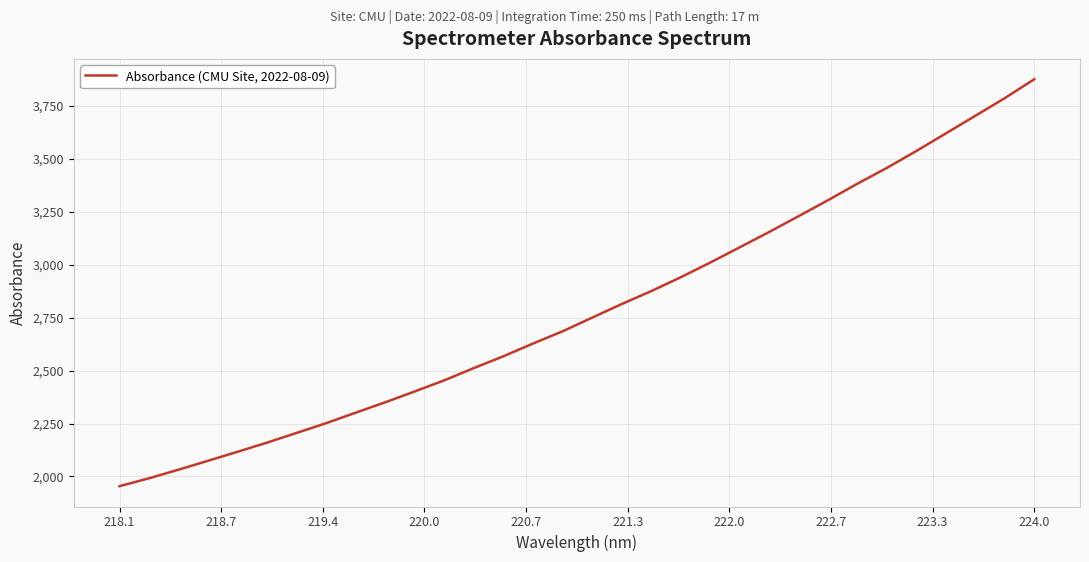

What is the maximum value shown in the chart?

3876.2